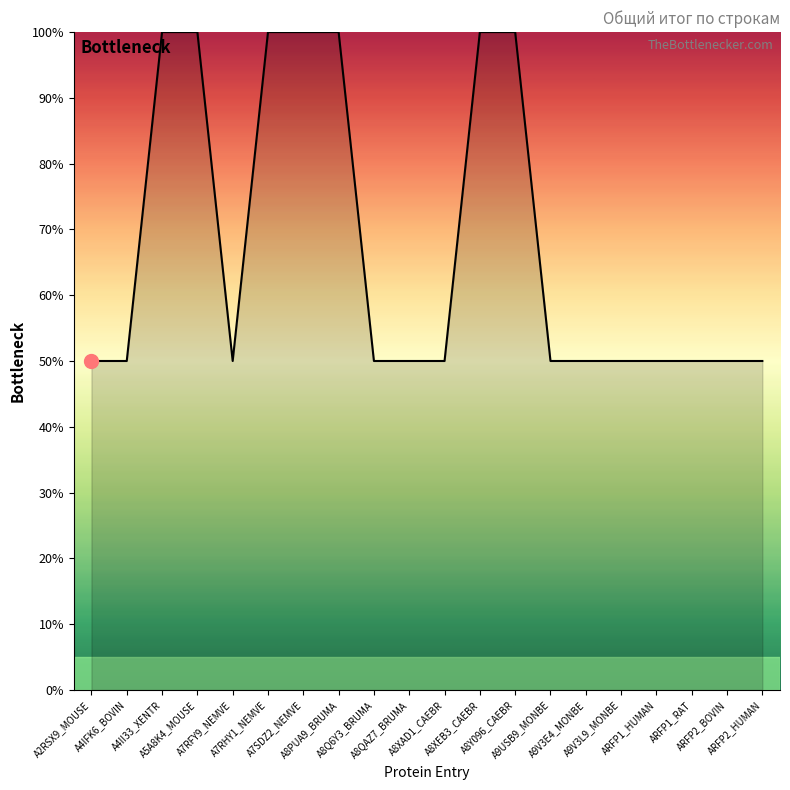

Which has a higher value, A8PUA9_BRUMA or A8Q6Y3_BRUMA?

A8PUA9_BRUMA